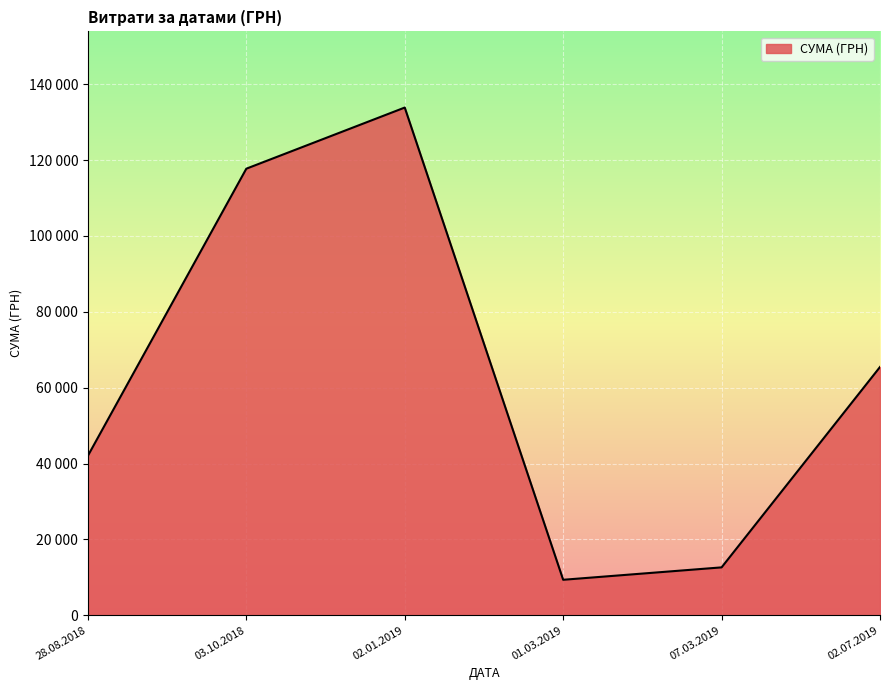

Does the chart have visible grid lines?

Yes